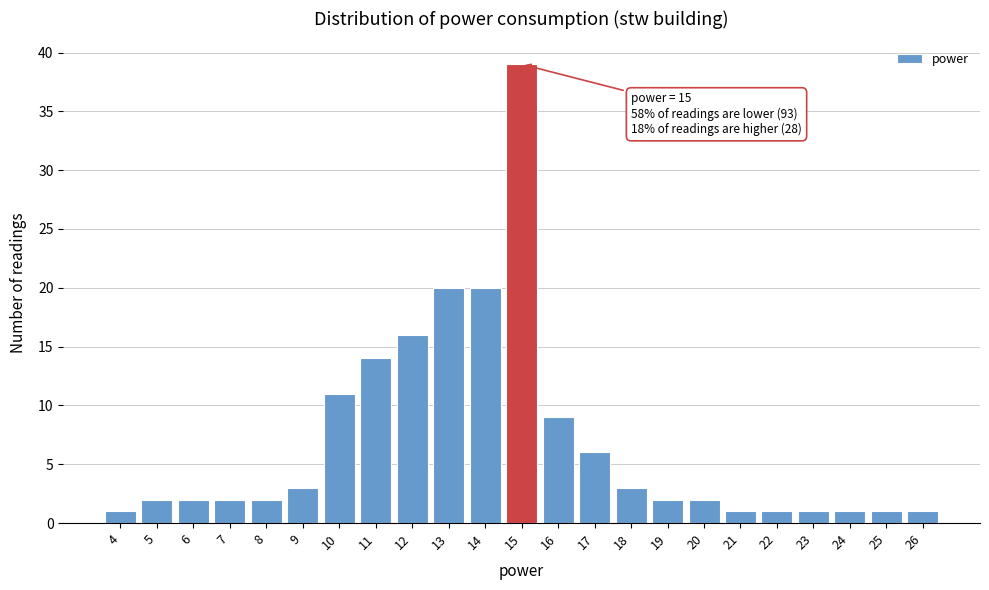

Over which range of the x-axis is the bar tallest?

14.5 to 15.5